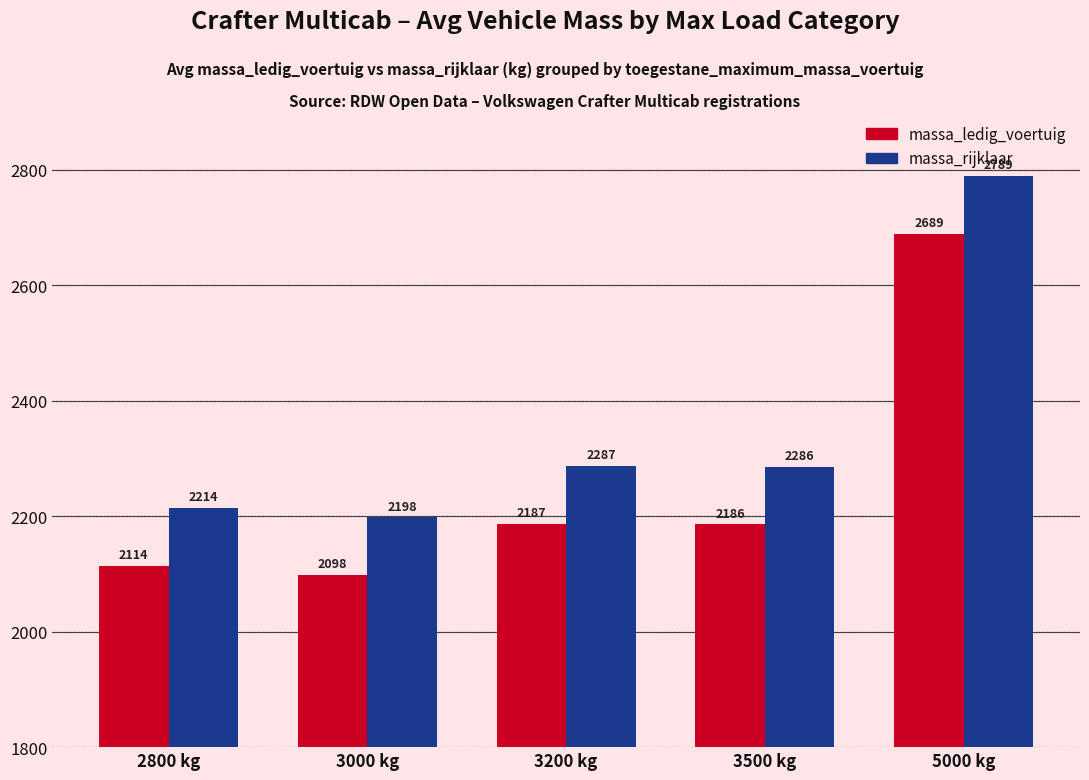

What is the spread (max minus min) of values at 5000 kg?

100